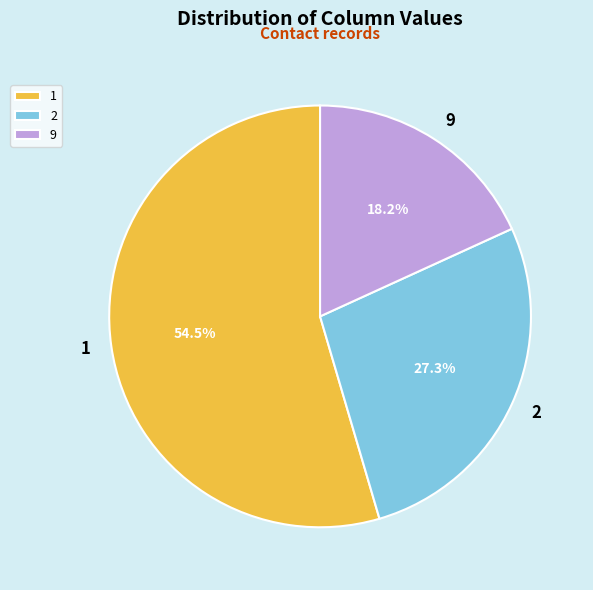

Count the number of slices in the pie.

3